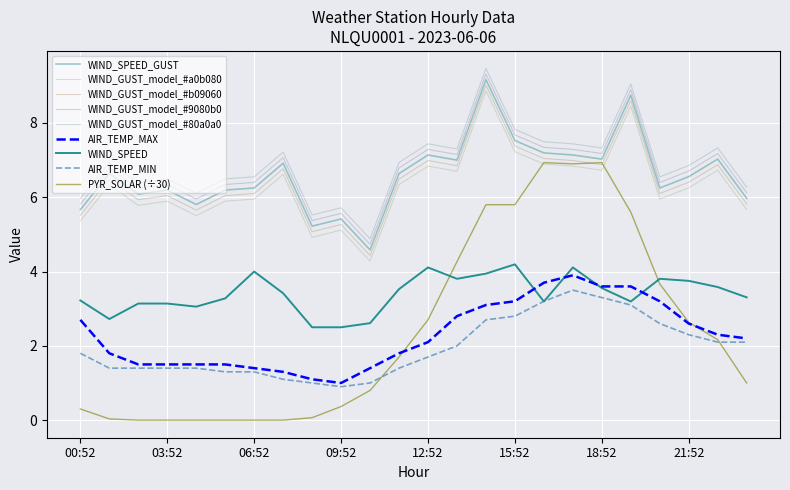

What is the value of the AIR_TEMP_MAX point at the 17th from the left?

3.7